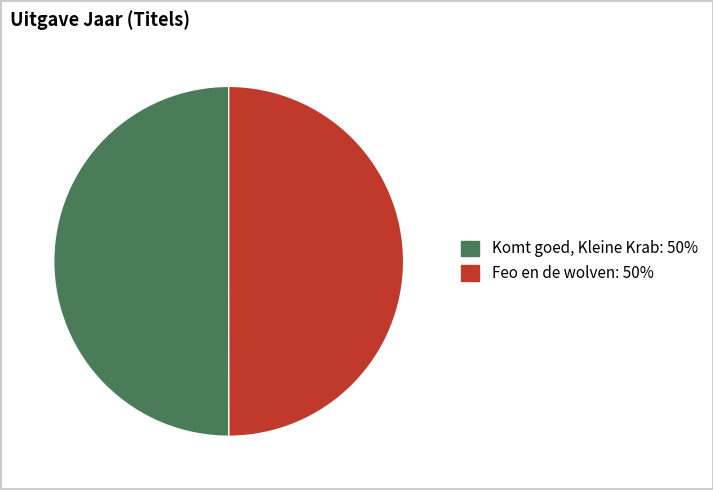

Combined, do Feo en de wolven and Komt goed, Kleine Krab account for over 50%?

Yes